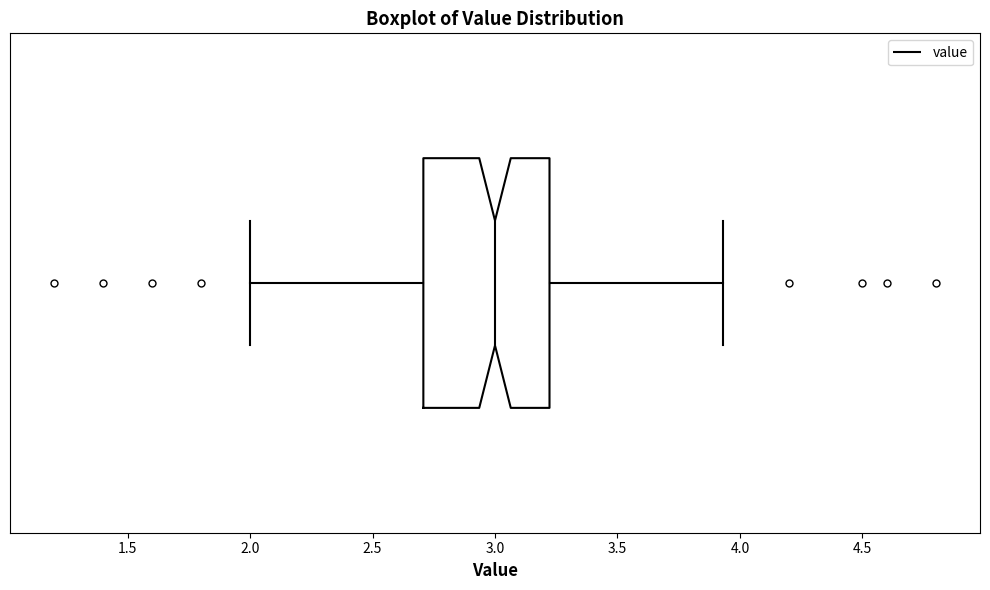

Transcribe this box plot: give where the median line is, the range the box spans, and where the two whiskers end, as read against the x-axis. The values are not printed on the chart, so give them approximately, as read against the axis.

median 3.00, box 2.70 to 3.20, whiskers 2.00 to 3.95